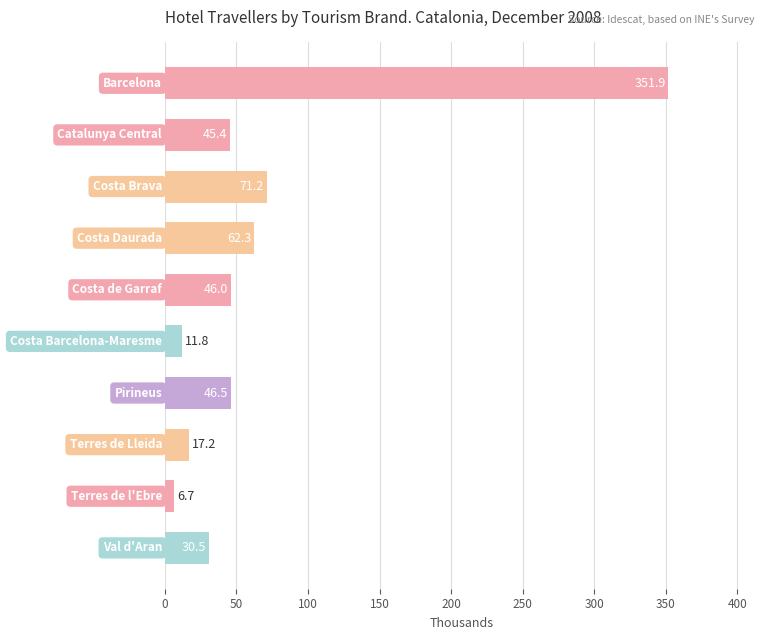

What is the sum of all values?

689.5